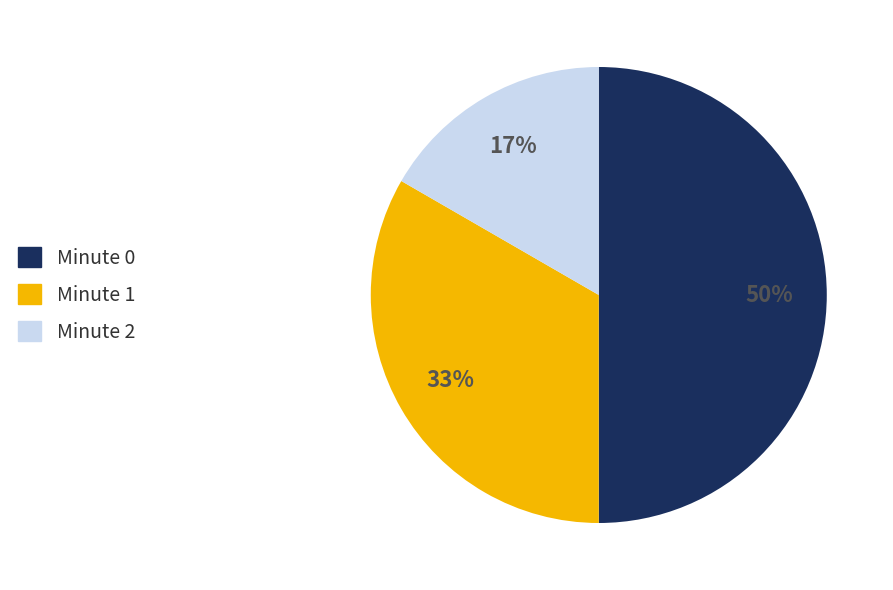

Between Minute 0 and Minute 1, which is larger?

Minute 0